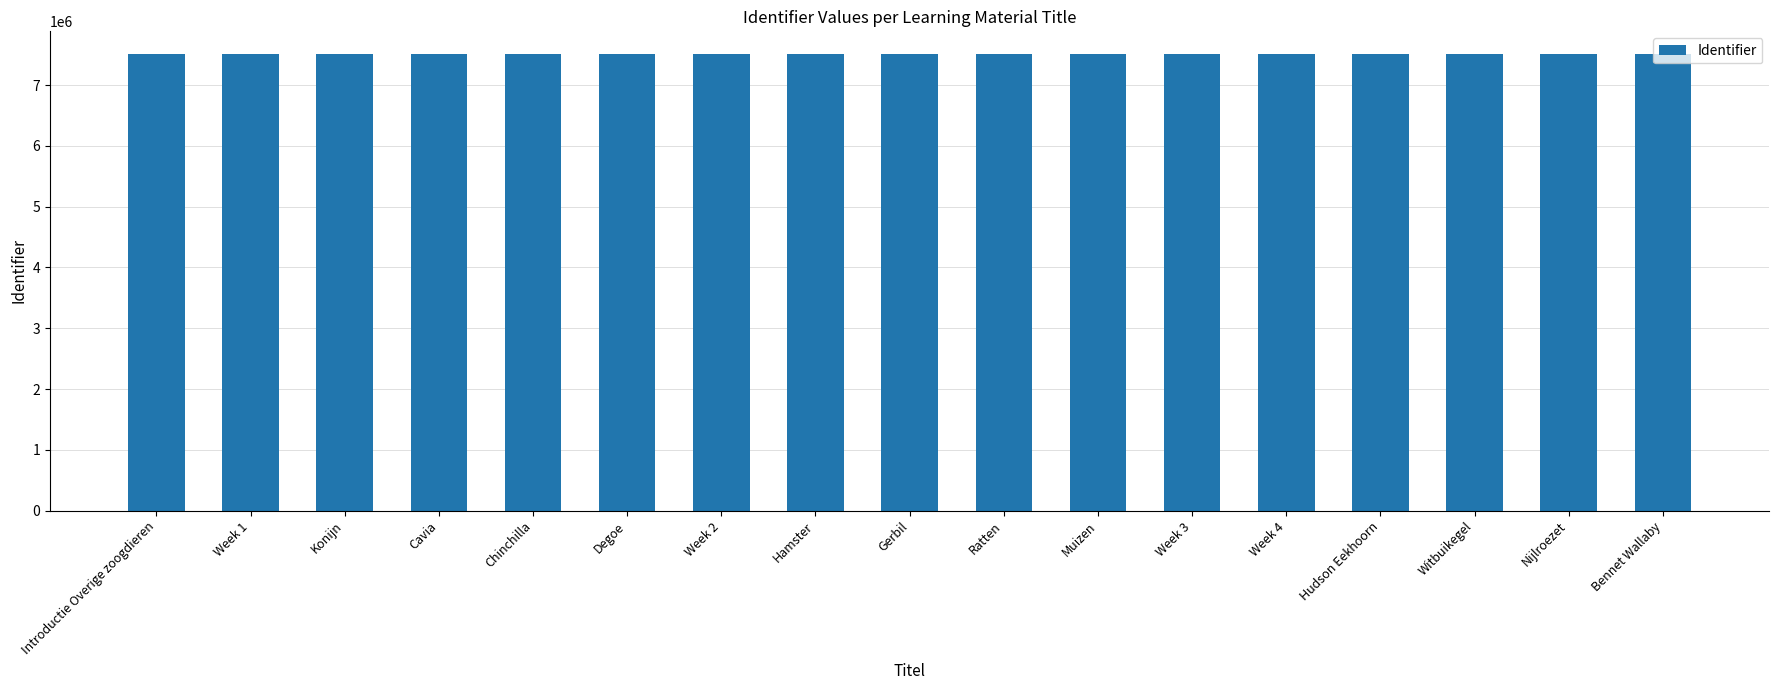

What is the value of the 11th bar from the left?

7508026